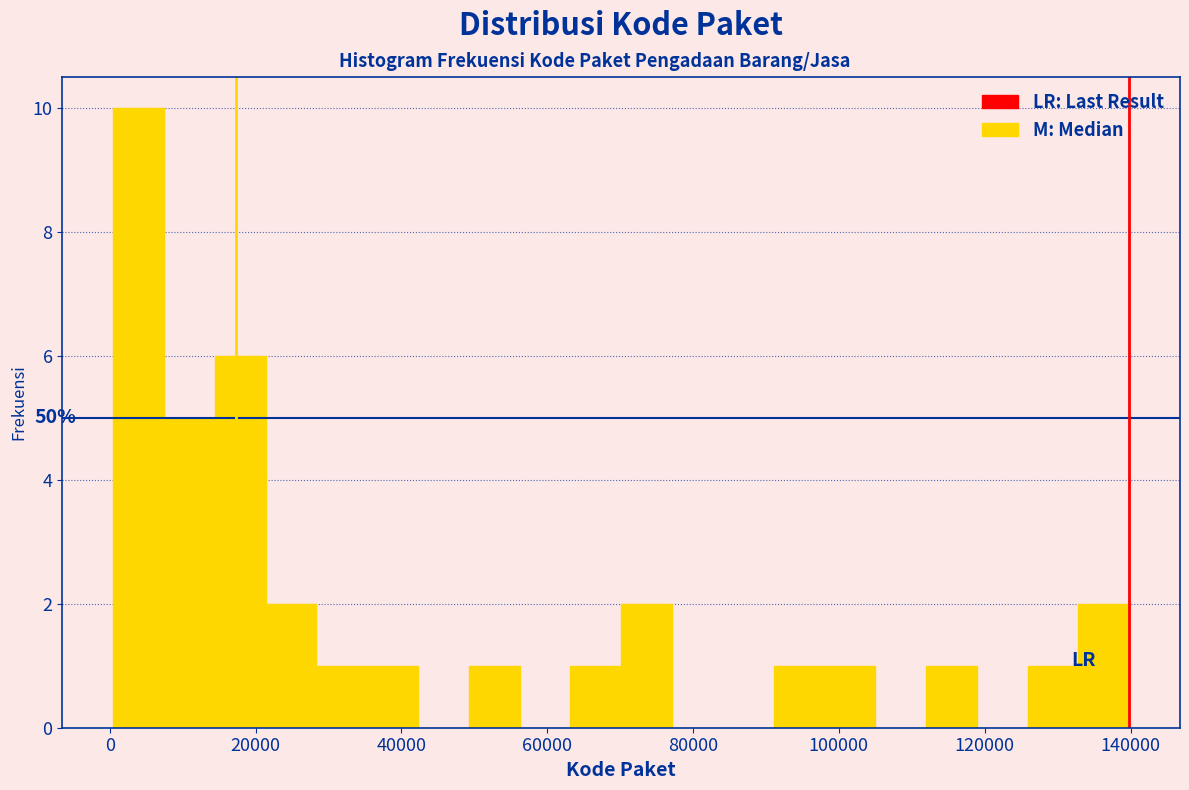

Read against the x-axis, roughly where is the centre of the tallest bar?

4000